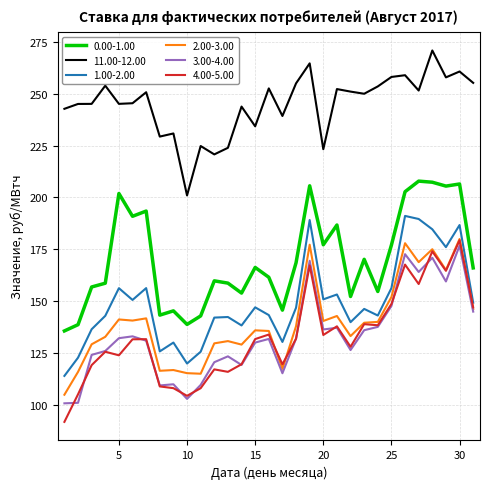

Which series has the widest spread of values?

4.00-5.00